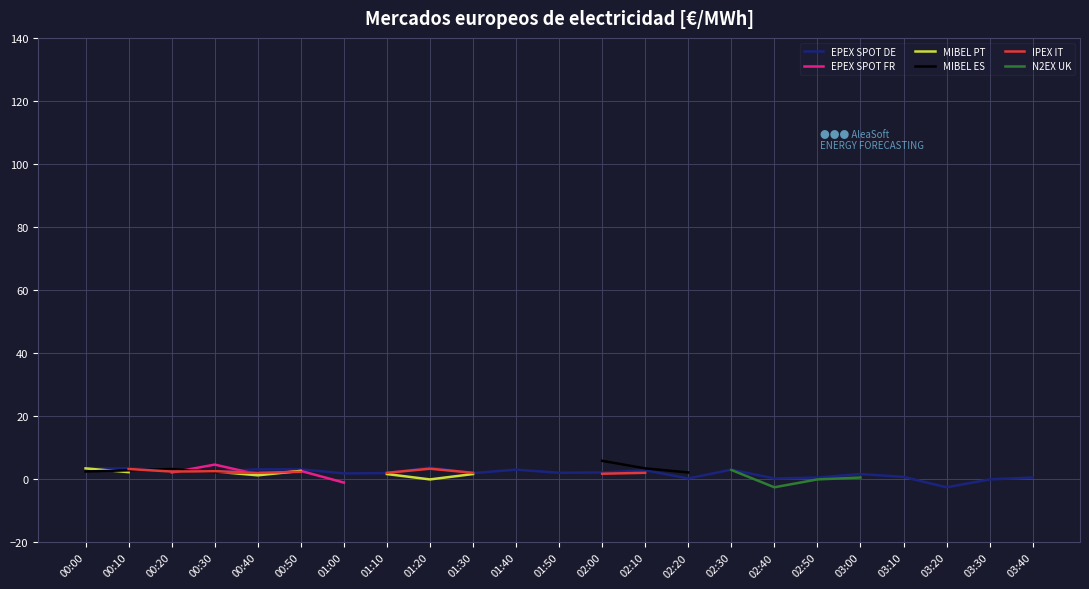

True or false: EPEX SPOT FR and MIBEL PT intersect in this chart.

False